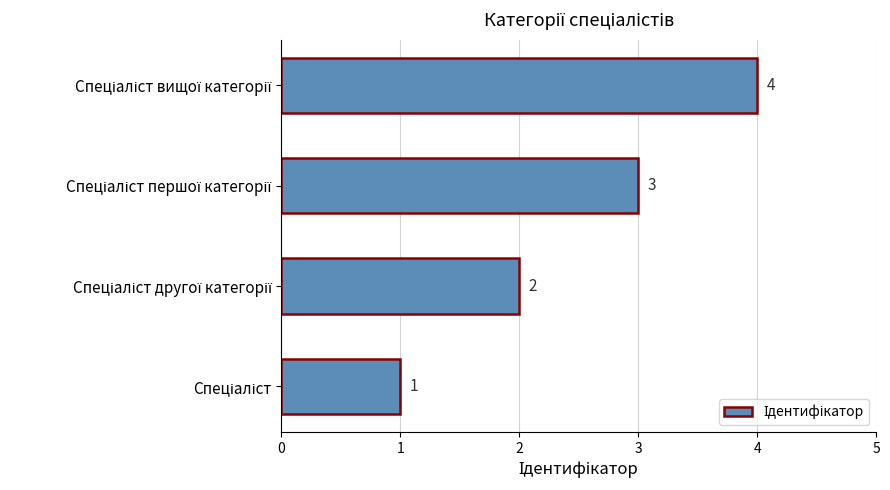

Count the values in the range 2 to 4.

3